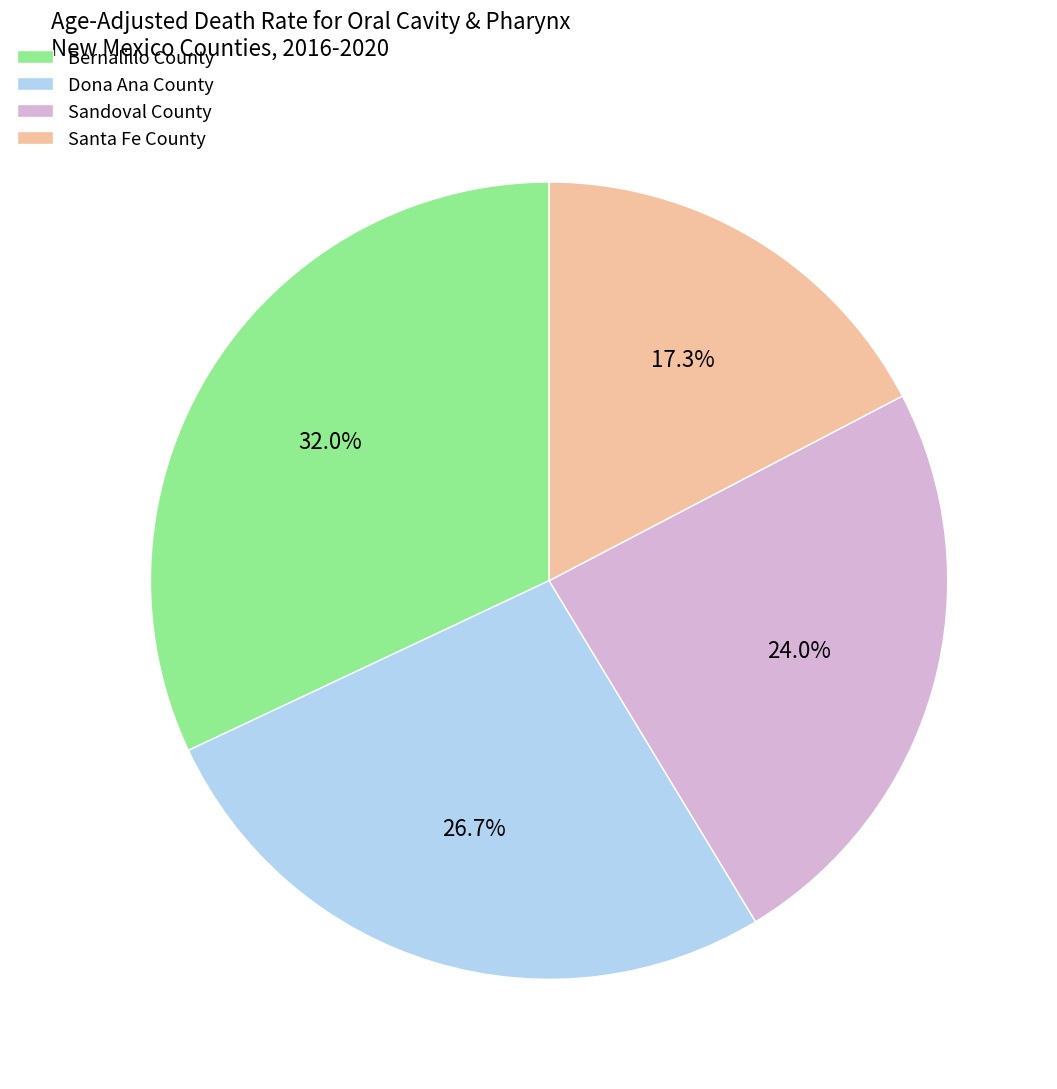

To the nearest percent, what is the combined percentage of Santa Fe County and Bernalillo County?

49%